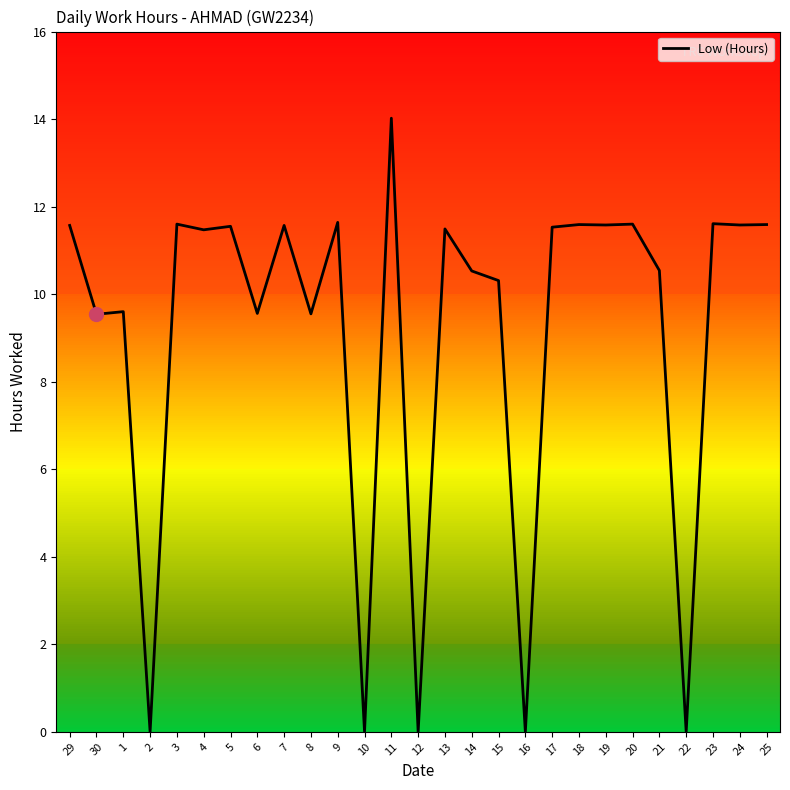

Which has a higher value, 10 or 1?

1